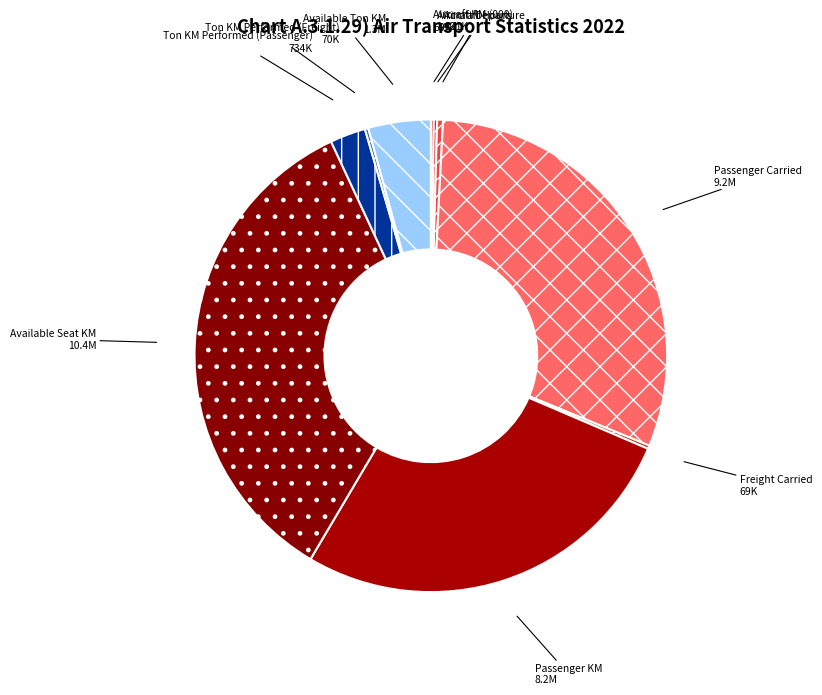

Is the sum of Passenger Carried and Passenger KM greater than half?

Yes